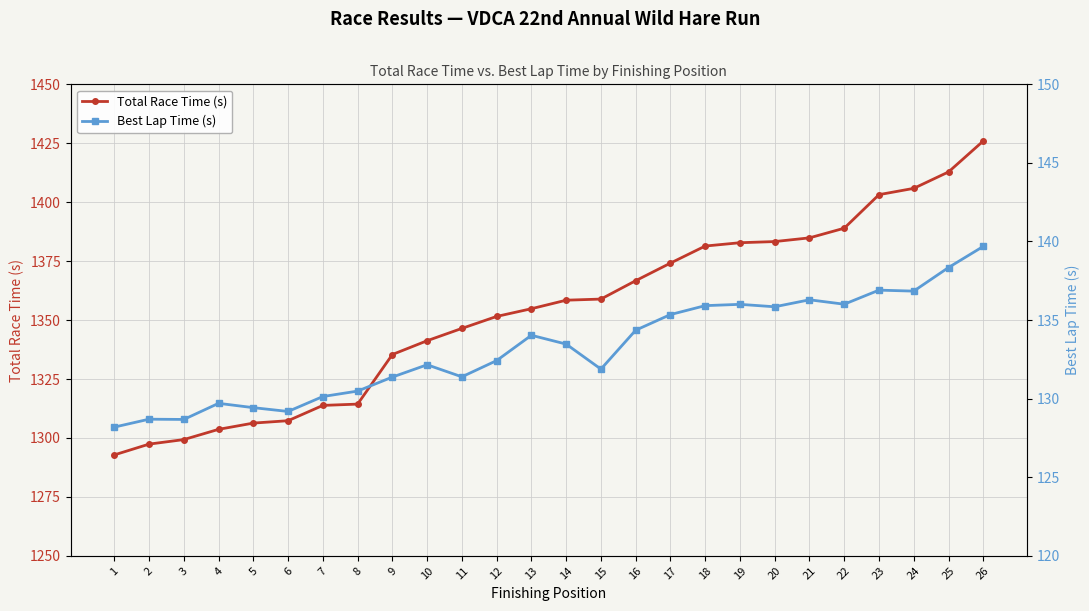

Which series has the largest total across all categories?

Total Race Time (s)